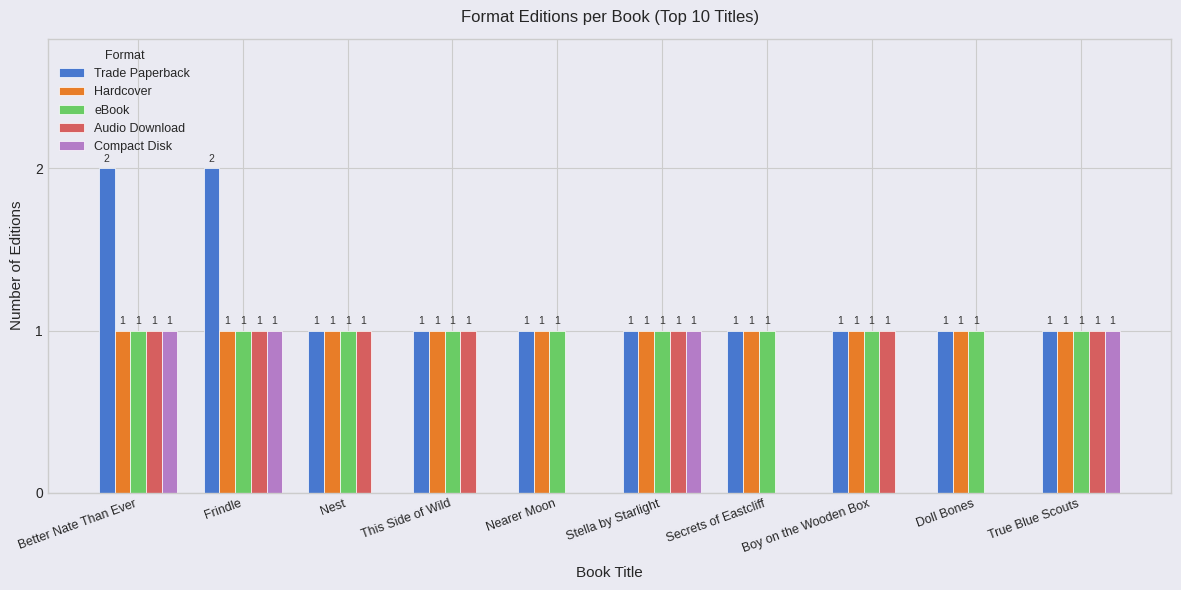

Is the value of Compact Disk at Doll Bones greater than the value of Trade Paperback at Secrets of Eastcliff?

No